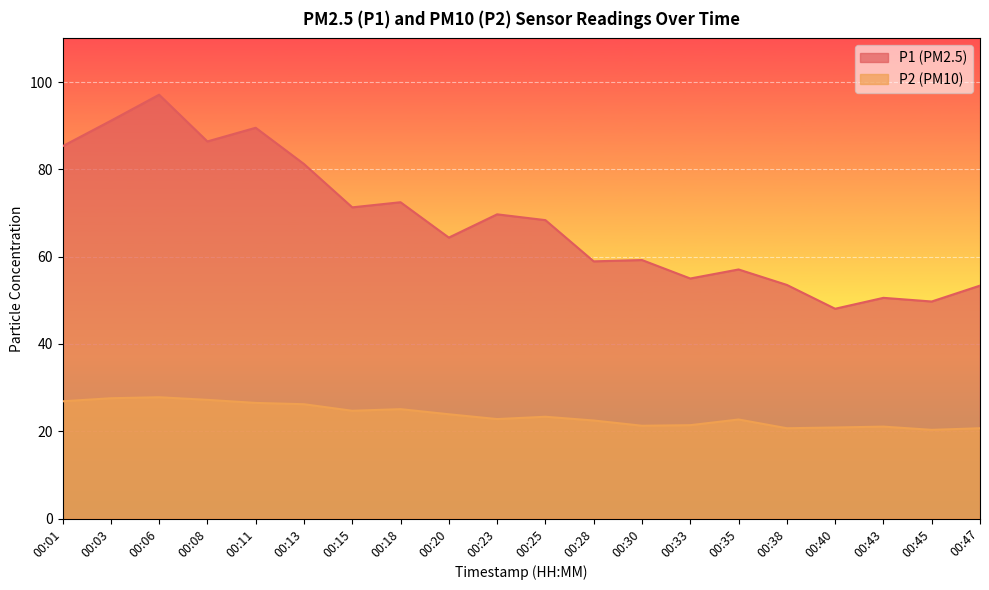

What is the lowest value of the P2 series?

20.3